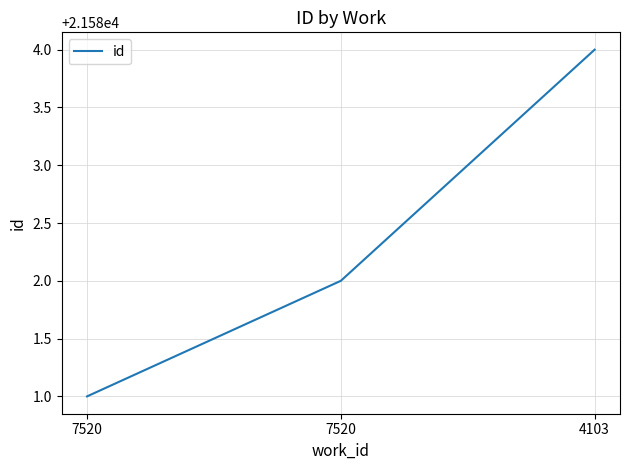

The value at 7520 is 21581. True or false?

True